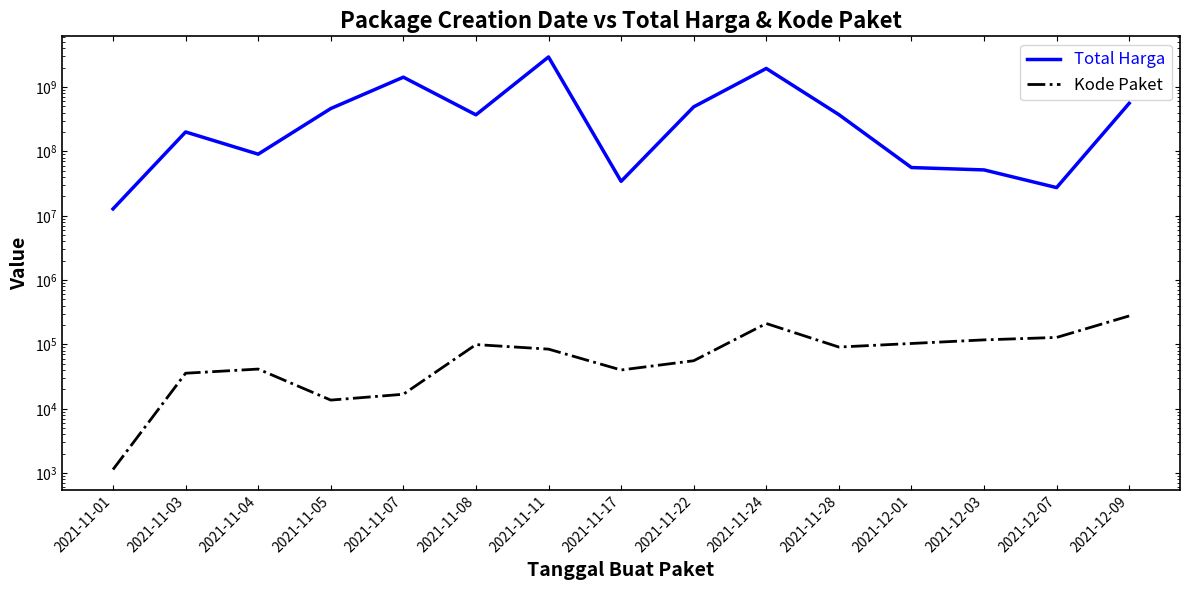

Which series has the widest spread of values?

Total Harga